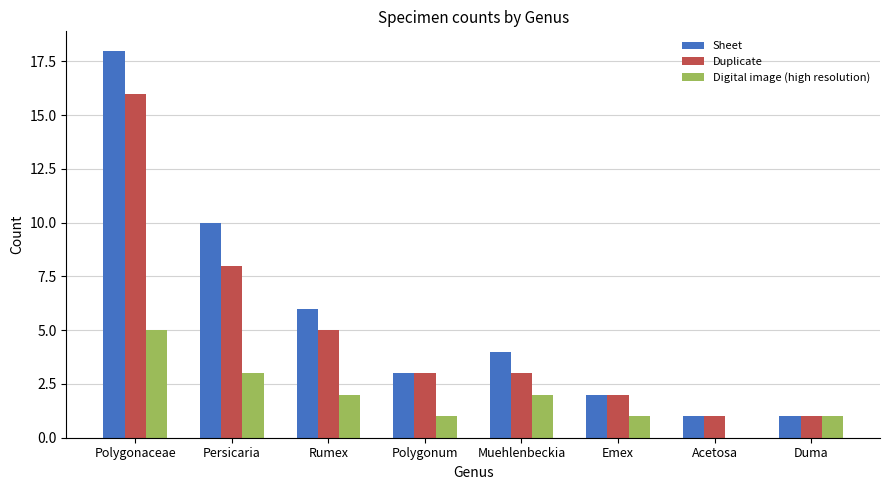

Is the value of Digital image (high resolution) at Muehlenbeckia greater than the value of Duplicate at Polygonum?

No